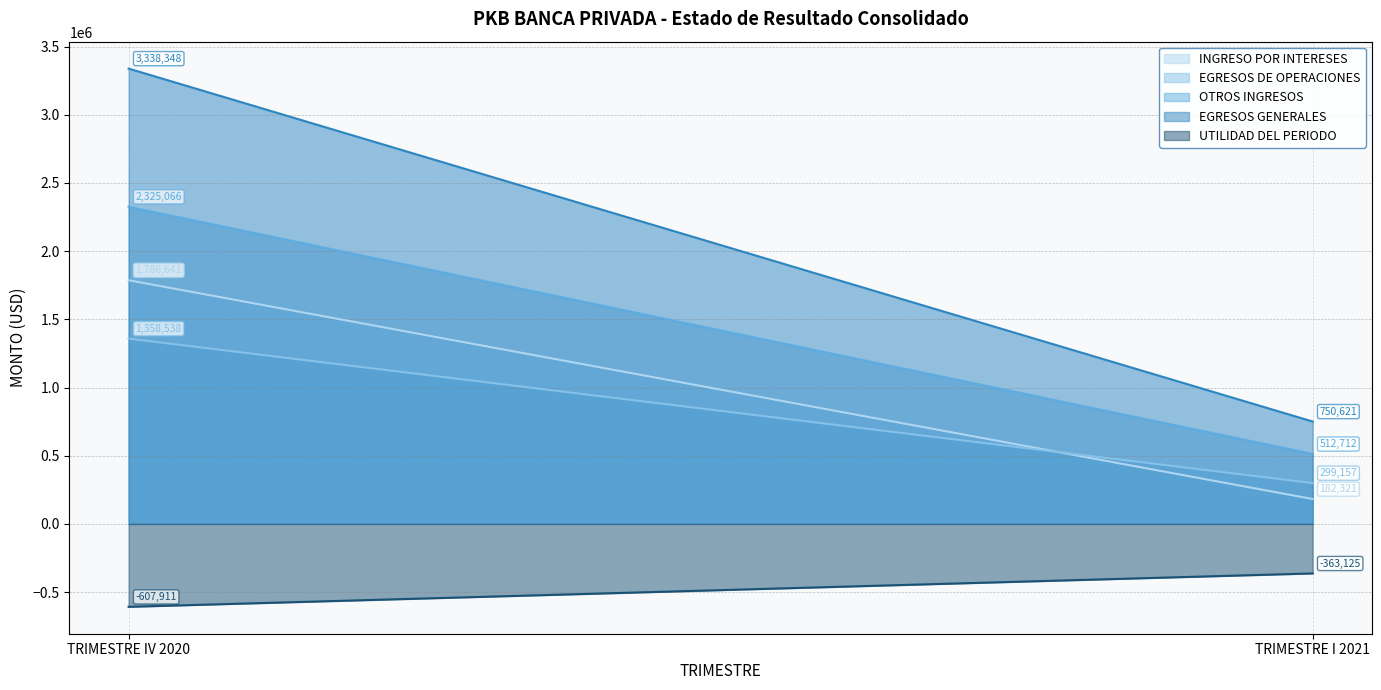

Rank the series at TRIMESTRE IV 2020 from lowest to highest value.

UTILIDAD DEL PERIODO, EGRESOS DE OPERACIONES, INGRESO POR INTERESES, OTROS INGRESOS, EGRESOS GENERALES